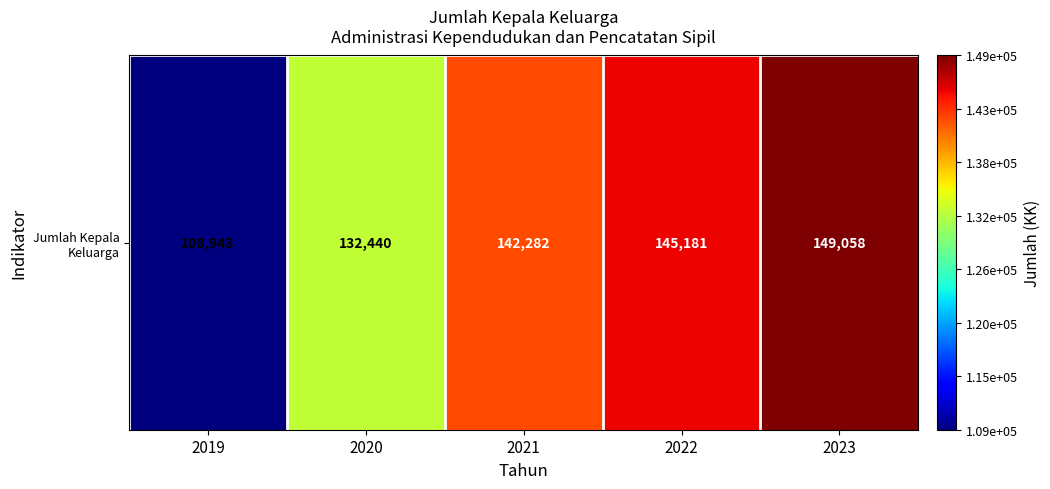

What is the minimum value shown in the chart?

108943